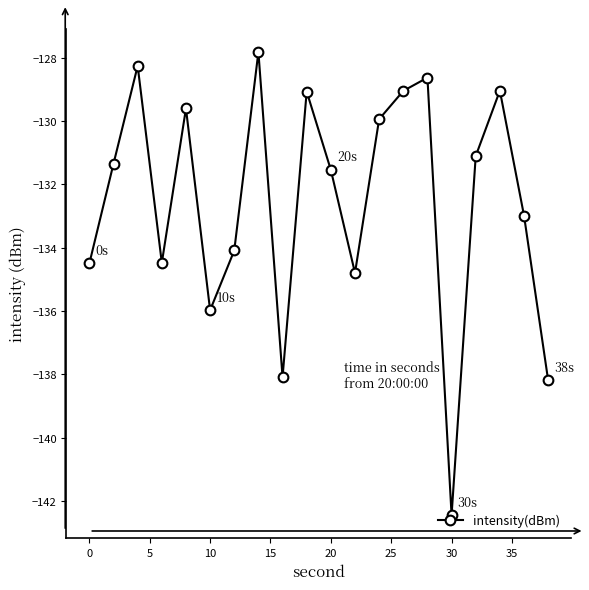

How many points are higher than both their immediate neighbors (excluding endpoints)?

6